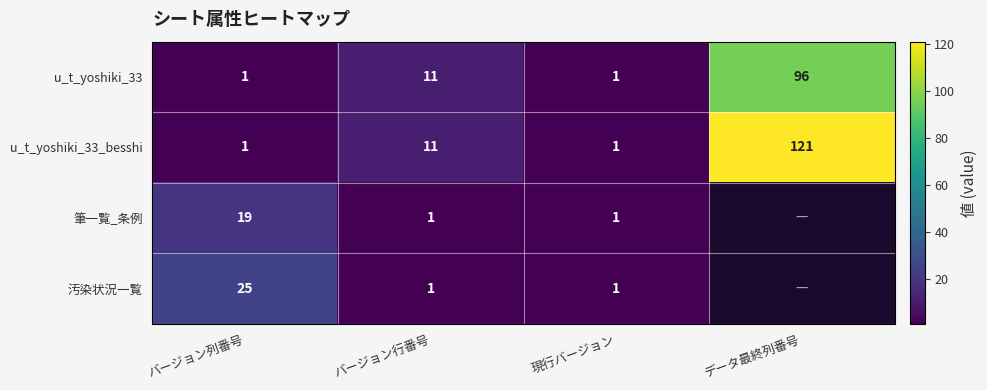

What is the spread (max minus min) of values at バージョン列番号?

24